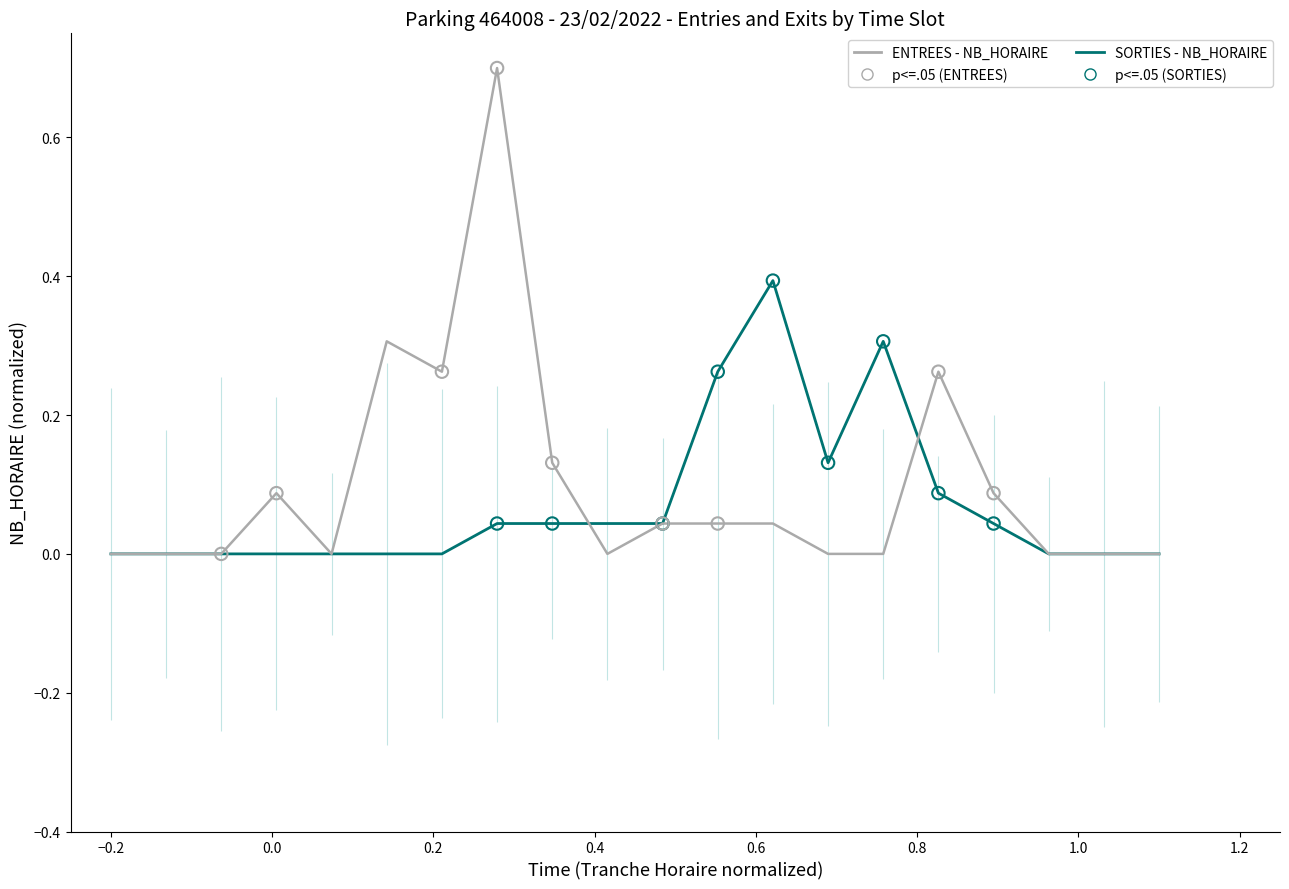

Which series reaches the maximum Y coordinate?

ENTREES NB_HORAIRE